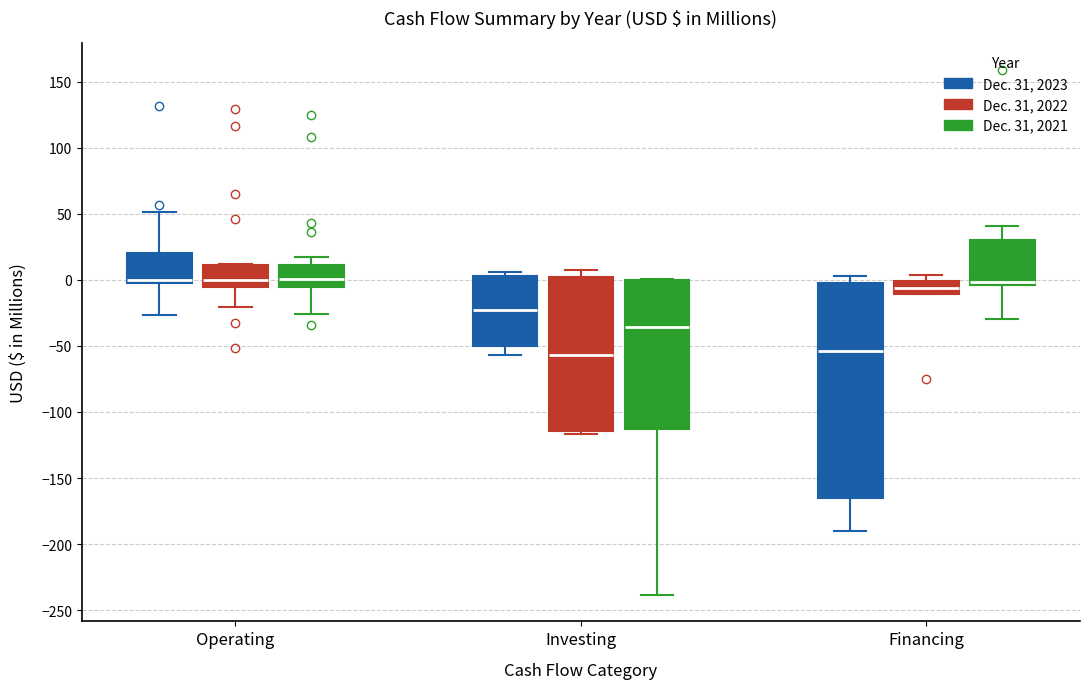

Reading left to right, read every box against the y-axis: the position of its median line, the range the box covers, and the ends of its whiskers. The values are not printed on the chart, so give them approximately, as read against the axis.

Operating (Dec. 31, 2023): median 0 (just above the box's lower edge), box 0 to 20, whiskers -25 to 50
Operating (Dec. 31, 2022): median 0, box -5 to 10, whiskers -20 to 10
Operating (Dec. 31, 2021): median 0, box -5 to 10, whiskers -25 to 15
Investing (Dec. 31, 2023): median -25, box -50 to 5, whiskers -55 to 5 (just above the box's upper edge)
Investing (Dec. 31, 2022): median -55, box -115 to 0, whiskers -115 (just below the box's lower edge) to 5
Investing (Dec. 31, 2021): median -35, box -115 to 0, whiskers -240 to 0
Financing (Dec. 31, 2023): median -55, box -165 to 0, whiskers -190 to 5
Financing (Dec. 31, 2022): median -5, box -10 to 0, whiskers -10 to 5
Financing (Dec. 31, 2021): median 0, box -5 to 30, whiskers -30 to 40